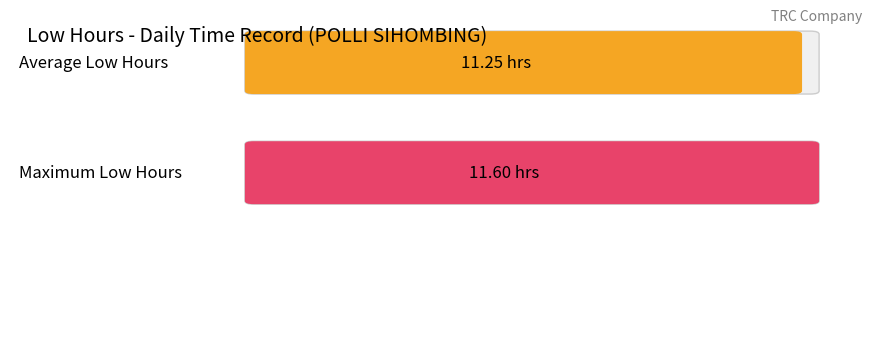

How many distinct data groups are displayed?

2